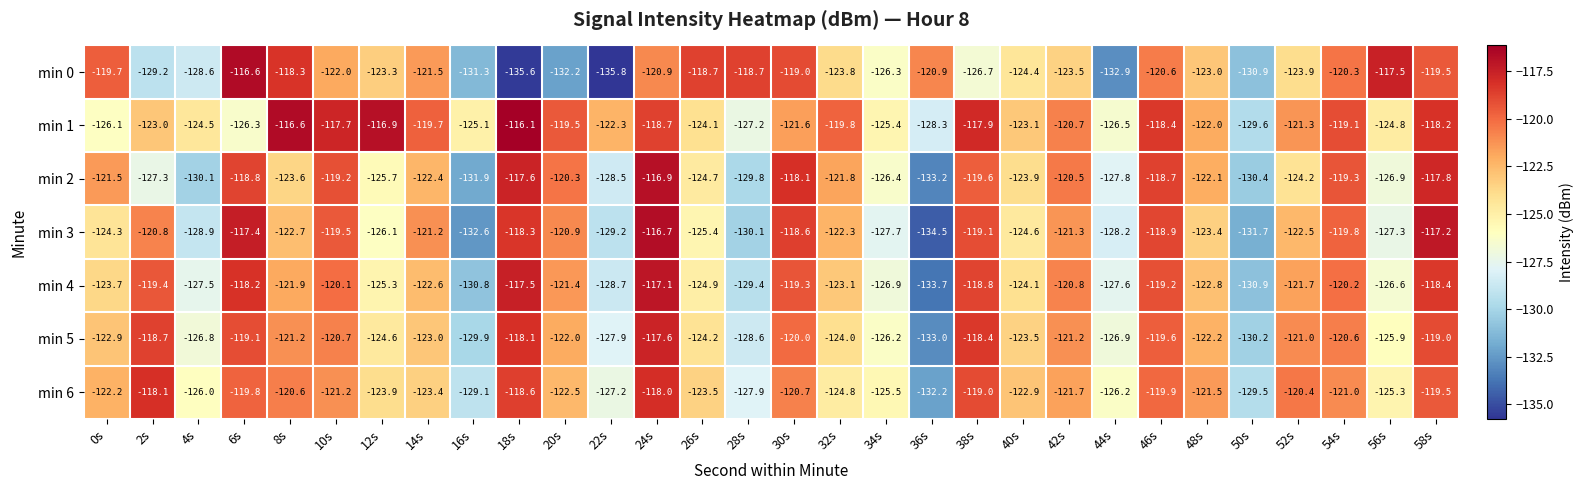

At which category is the sum across all series the highest?

24s